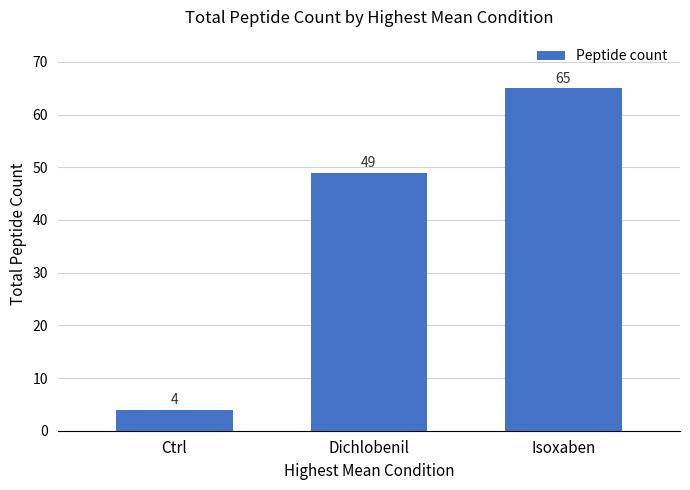

What position from the left is Dichlobenil?

2